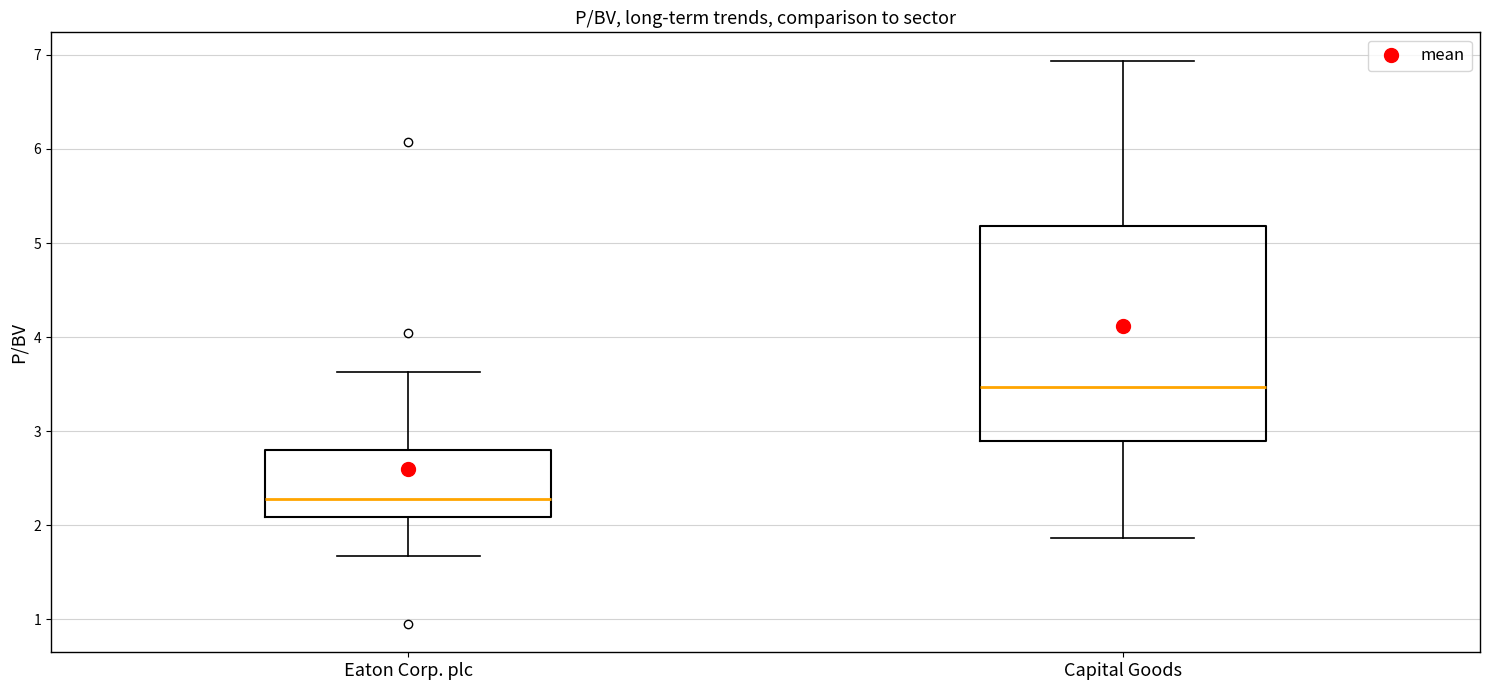

Comparing the boxes themselves (not the whiskers), which one is the tallest?

Capital Goods